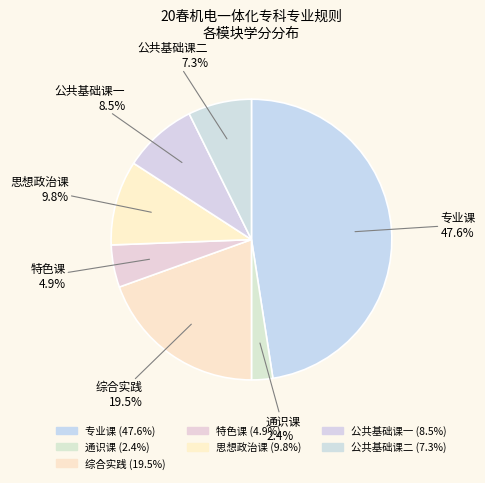

How much of the chart is everything except 公共基础课一?

91.5%